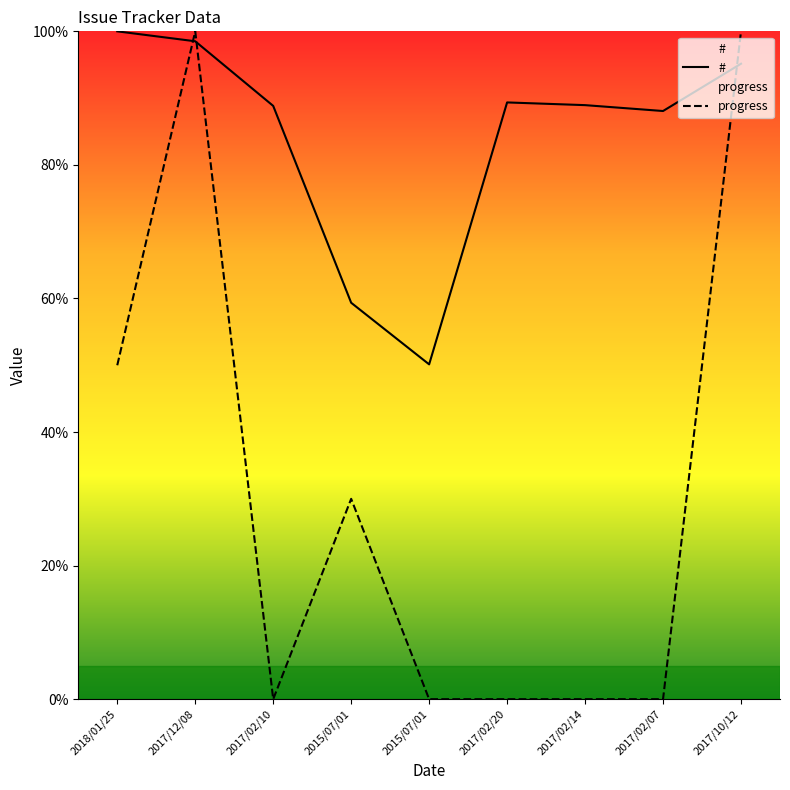

Where does the # series first go above 88?

2018/01/25